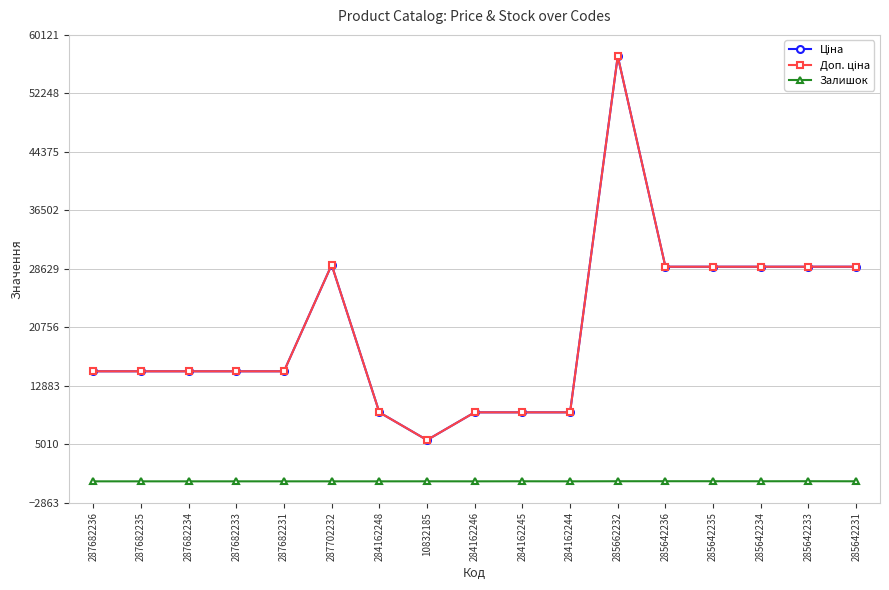

Reading left to right, extract all data points from this chart.

Ціна: 287682236=14817.6	287682235=14817.6	287682234=14817.6	287682233=14817.6	287682231=14817.6	287702232=29152.3	284162248=9290.5	10832185=5560.3	284162246=9290.5	284162245=9290.5	284162244=9290.5	285662232=57258.0	285642236=28901.7	285642235=28901.7	285642234=28901.7	285642233=28901.7	285642231=28901.7
Доп. ціна: 287682236=14817.6	287682235=14817.6	287682234=14817.6	287682233=14817.6	287682231=14817.6	287702232=29152.3	284162248=9290.5	10832185=5560.3	284162246=9290.5	284162245=9290.5	284162244=9290.5	285662232=57258.0	285642236=28901.7	285642235=28901.7	285642234=28901.7	285642233=28901.7	285642231=28901.7
Залишок: 287682236=0.0	287682235=0.0	287682234=0.0	287682233=0.0	287682231=0.0	287702232=0.0	284162248=0.0	10832185=3.0	284162246=0.0	284162245=8.0	284162244=0.0	285662232=13.0	285642236=16.0	285642235=14.0	285642234=10.0	285642233=16.0	285642231=7.0